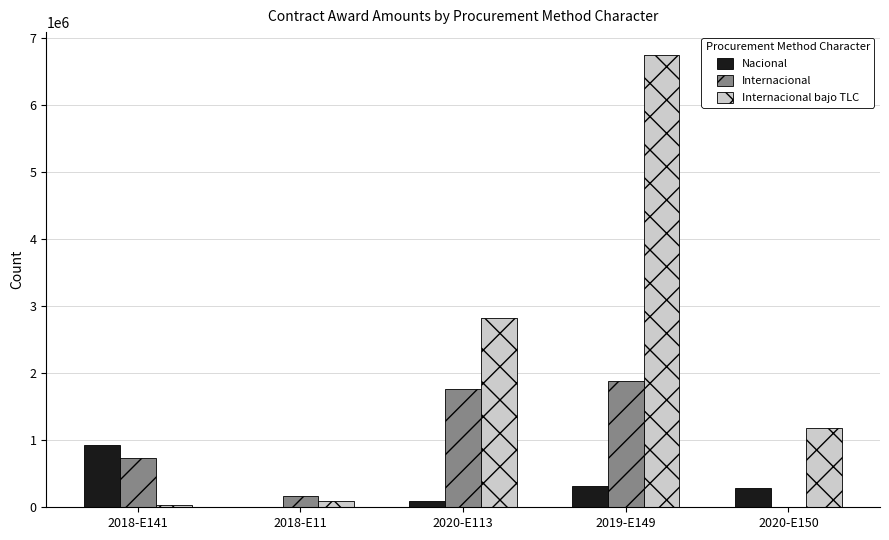

Which series has the largest total across all categories?

Internacional bajo TLC